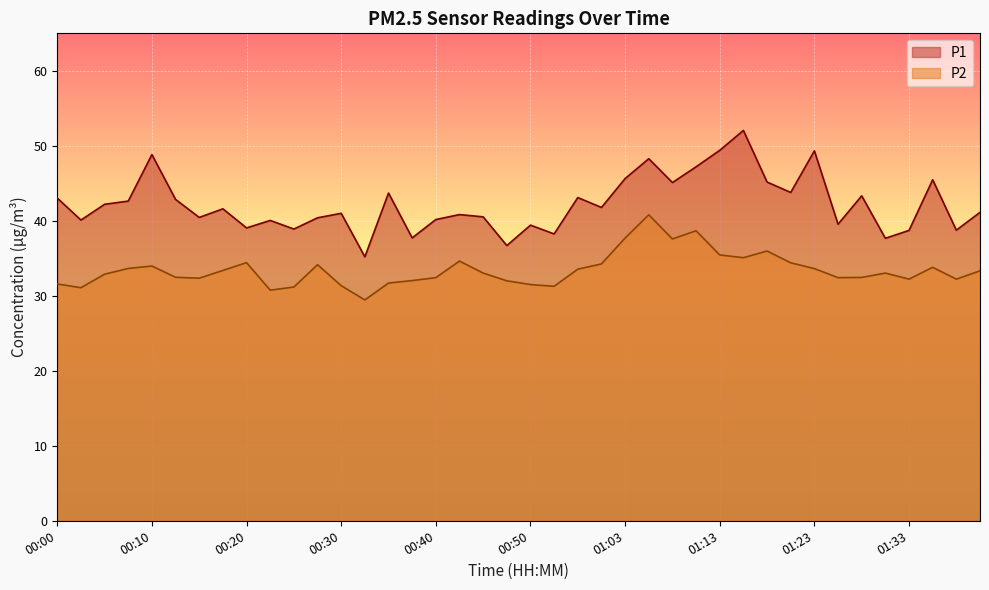

How many values in the P1 series exceed 41?

21